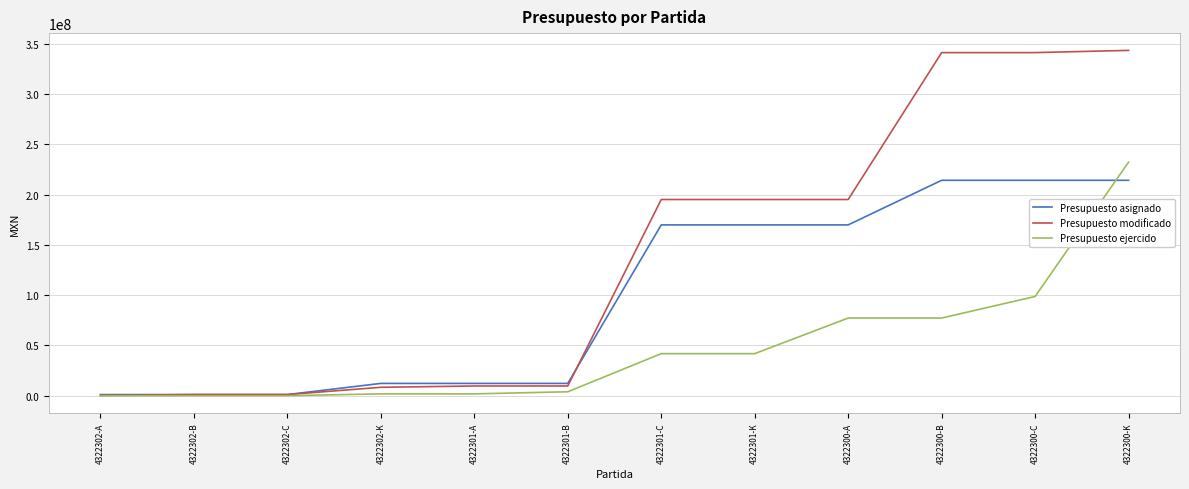

Rank the series at 4322300-A from highest to lowest value.

Presupuesto modificado, Presupuesto asignado, Presupuesto ejercido